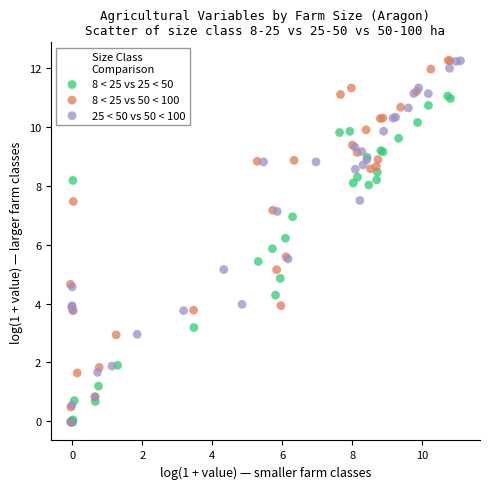

What are all the series names shown in the legend?

8 < 25 vs 25 < 50, 8 < 25 vs 50 < 100, 25 < 50 vs 50 < 100